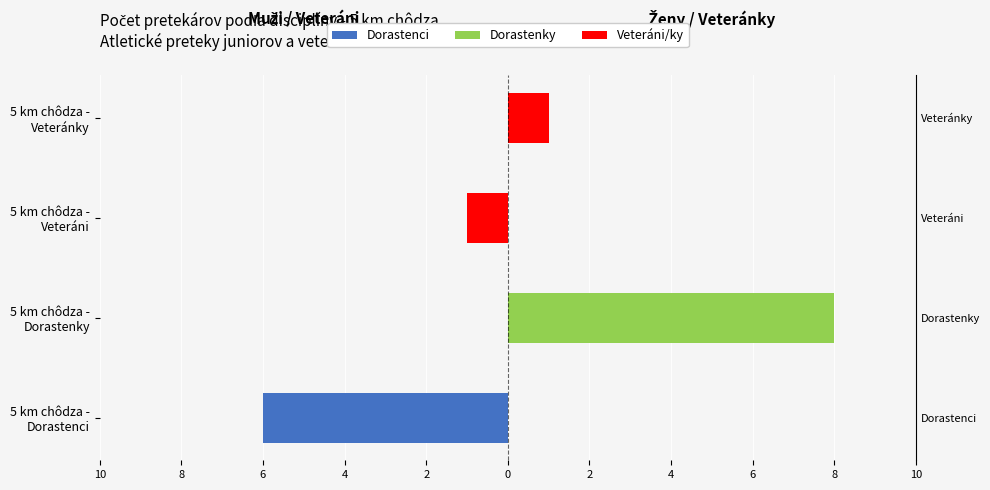

Is it true that Dorastenky / Veteránky equals 8 at 8?

True